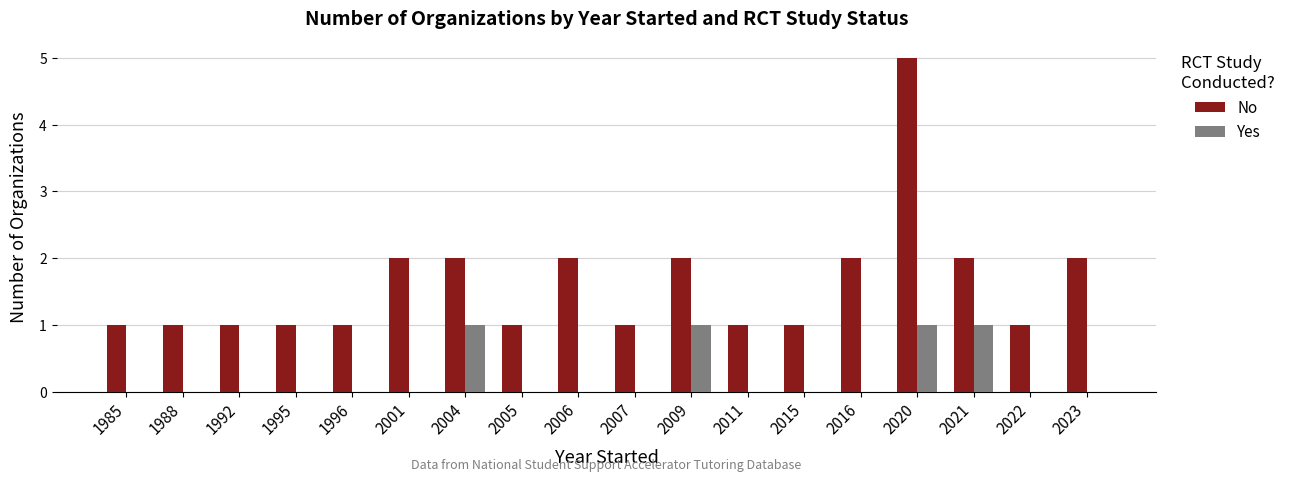

What is the sum of all No values?

29